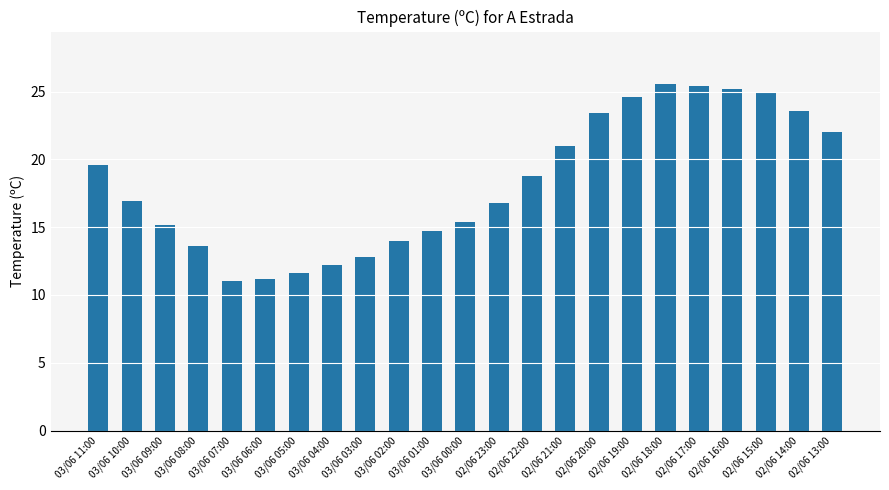

Is it true that the value at 02/06 17:00 is 25.4?

True